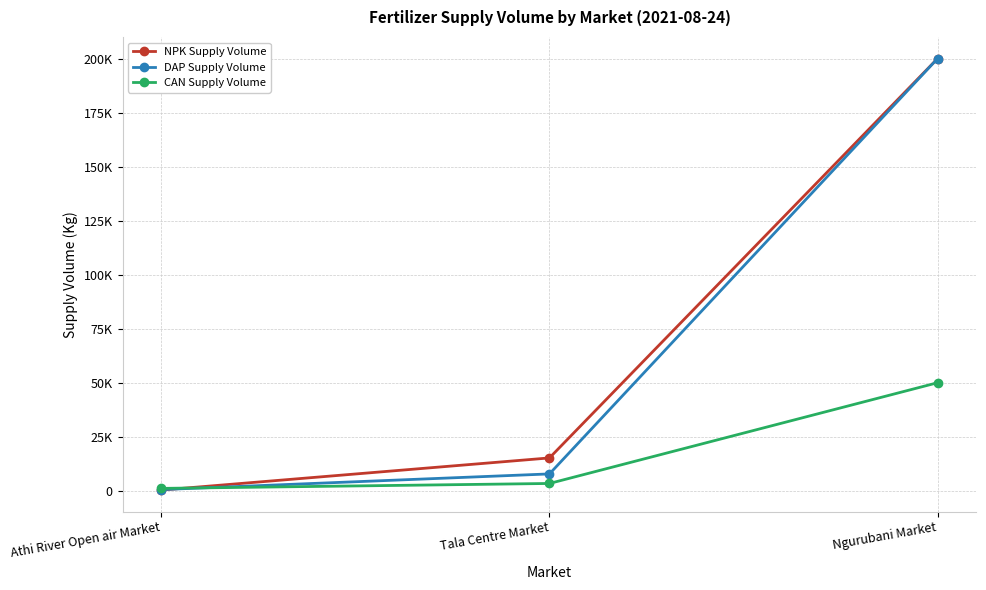

Does the chart have visible grid lines?

Yes